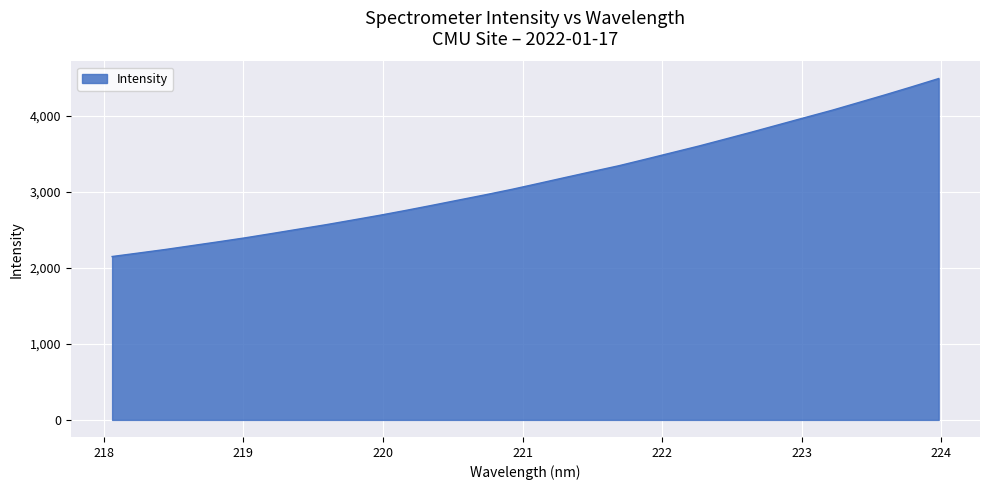

What is the smallest value displayed?

2149.7